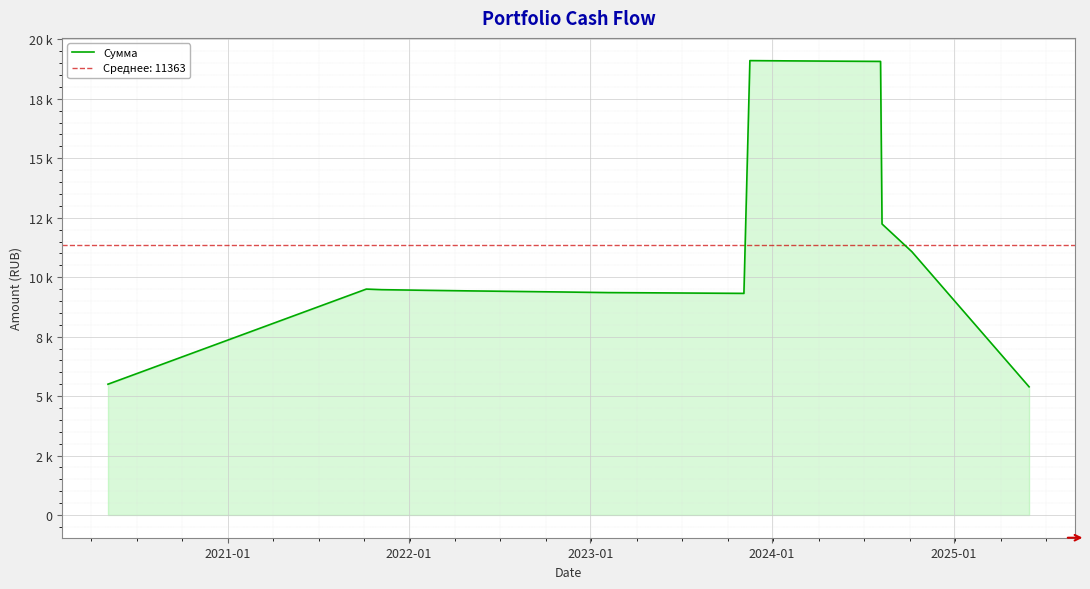

How many categories are shown in the chart?

18